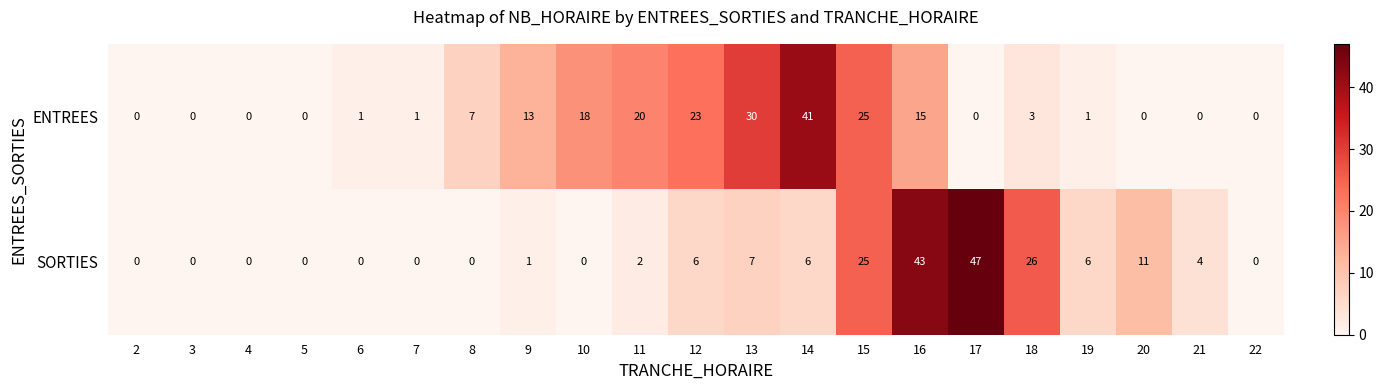

The value of ENTREES at 18 is 3. True or false?

True